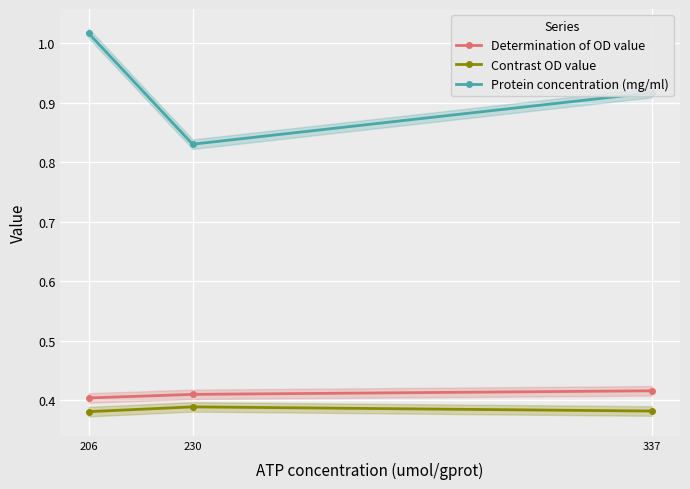

At how many categories does at least one series exceed 0?

3